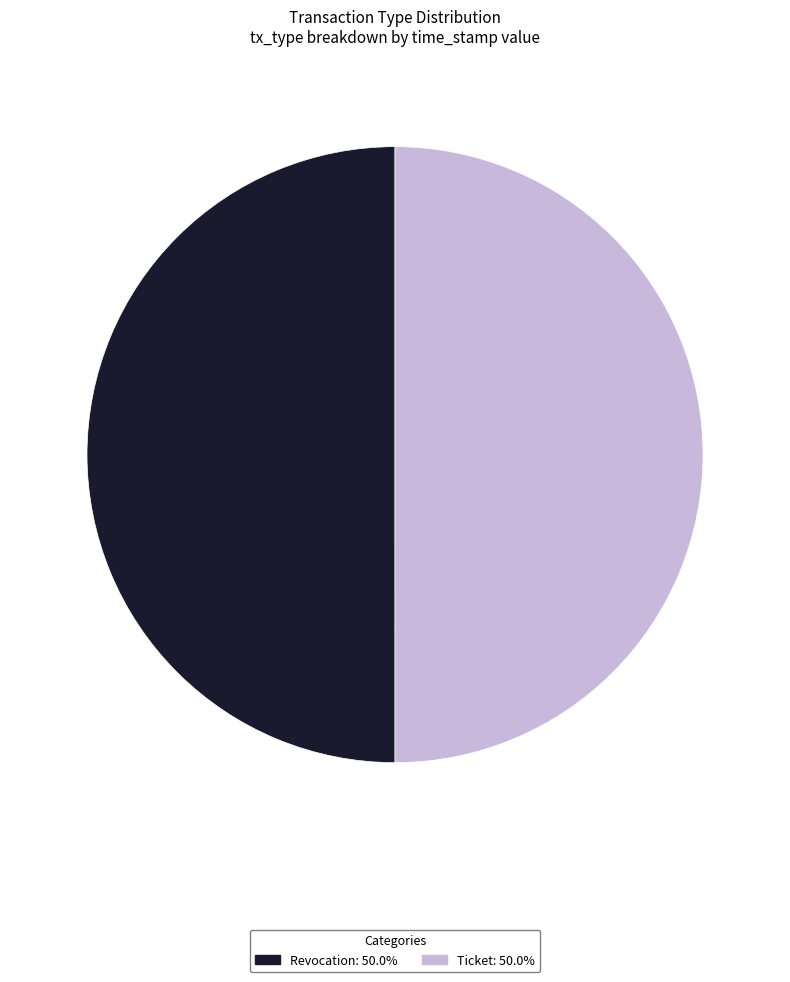

Is the sum of Ticket and Revocation greater than half?

Yes